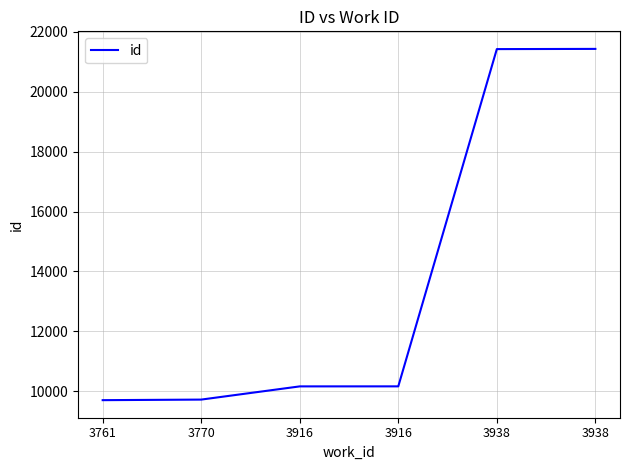

How many lines are shown in the chart?

1